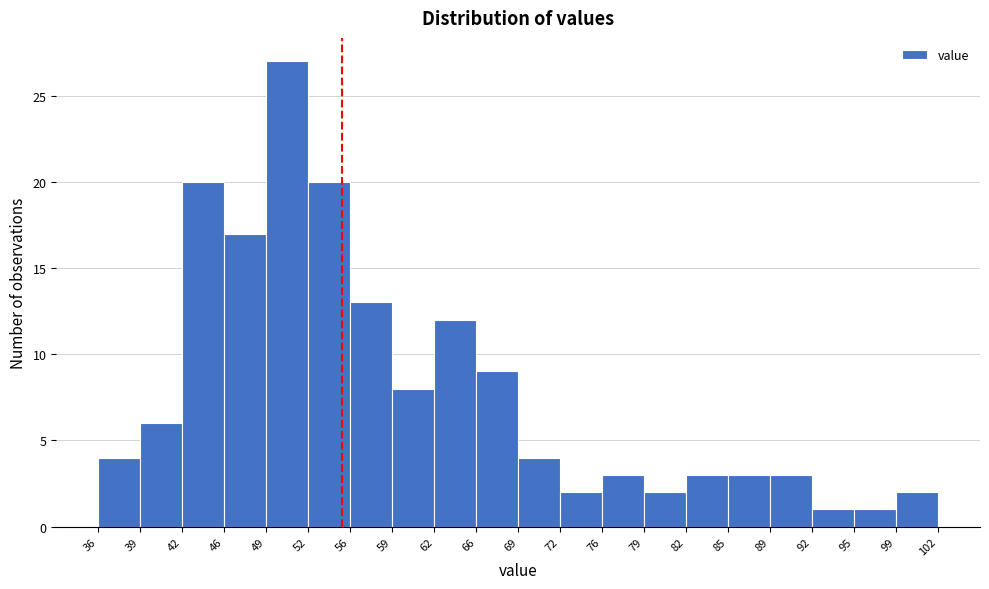

Reading left to right, list every bar in this chart as the range it spans on the x-axis followed by its height. The values are not printed on the chart, so give them approximately, as read against the axis.

36 to 39: 4
39 to 42: 6
42 to 46: 20
46 to 49: 17
49 to 52: 27
52 to 56: 20
56 to 59: 13
59 to 62: 8
62 to 66: 12
66 to 69: 9
69 to 72: 4
72 to 76: 2
76 to 79: 3
79 to 82: 2
82 to 85: 3
85 to 89: 3
89 to 92: 3
92 to 95: 1
95 to 99: 1
99 to 102: 2